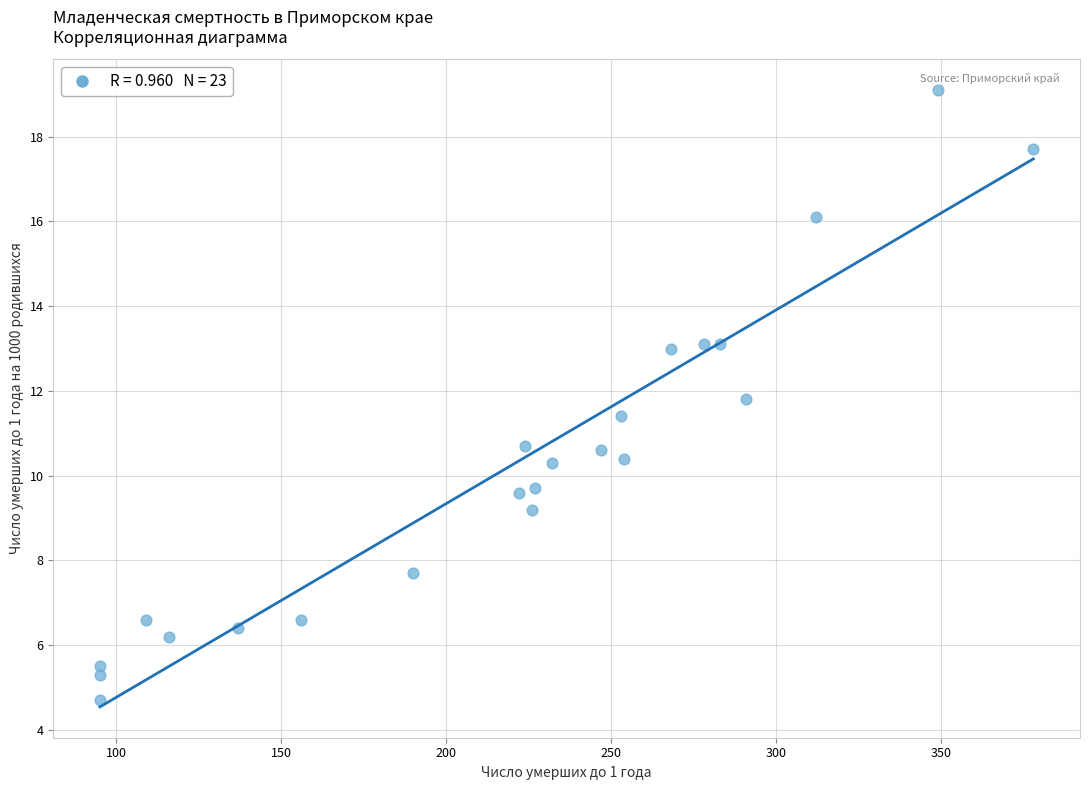

What is the range of X values (max minus min)?

283.0